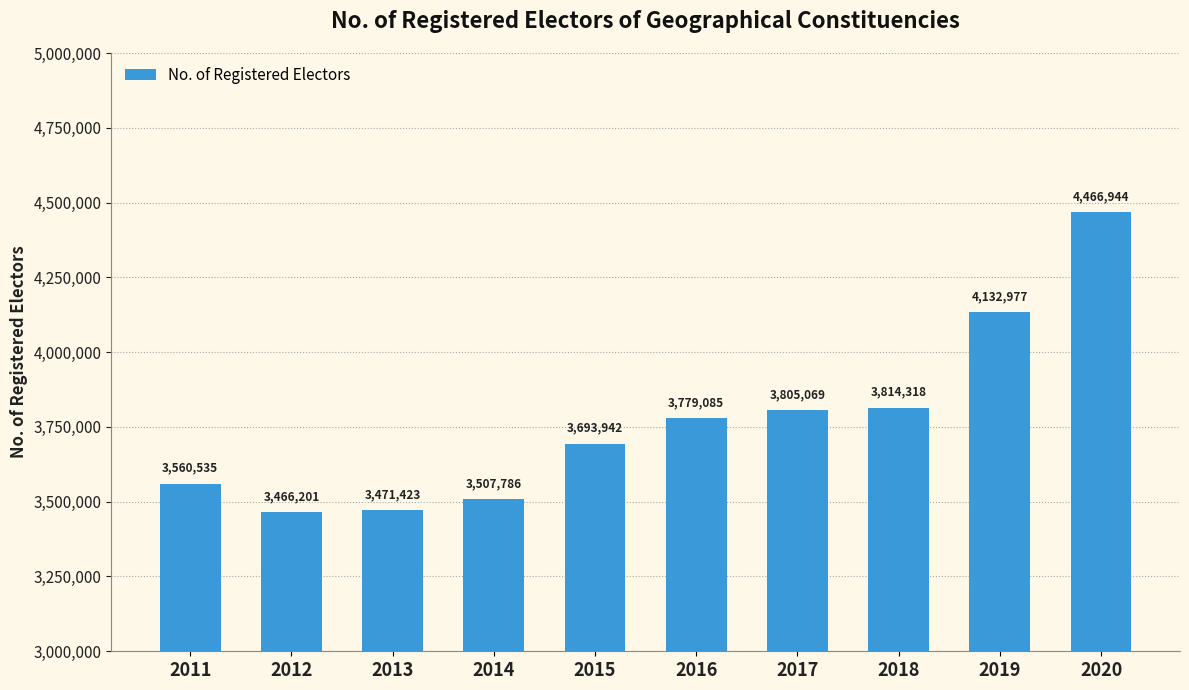

What is the difference between the second highest and second lowest values?

661554